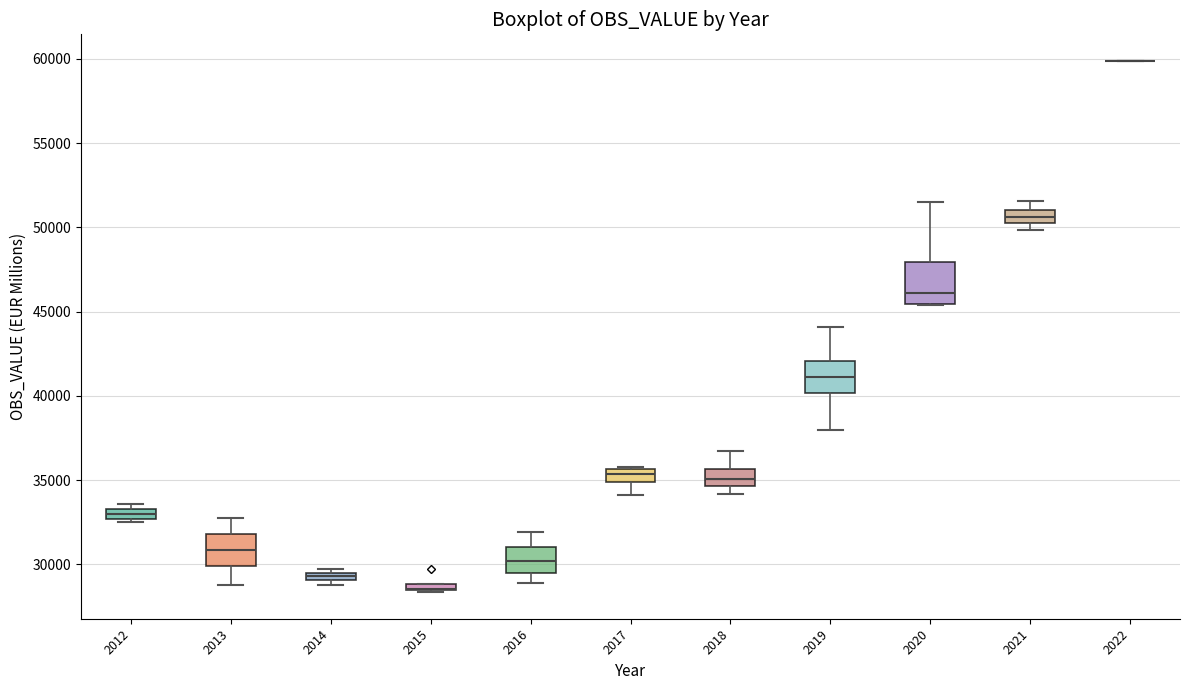

Which box is the tallest, from its lower edge to its upper edge?

2020